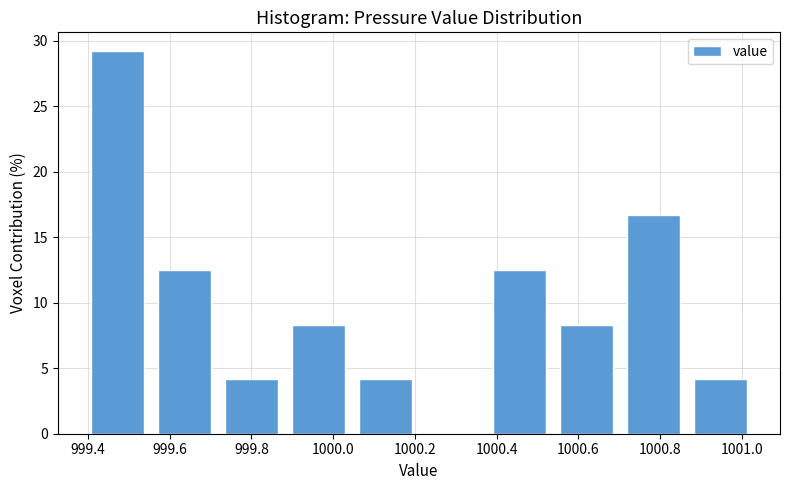

How tall is the bar that spans 999.718 to 999.882 on the x-axis? Neither the bar edges nor the heights are printed on the chart, so give them approximately, as read against the axes.

4.0